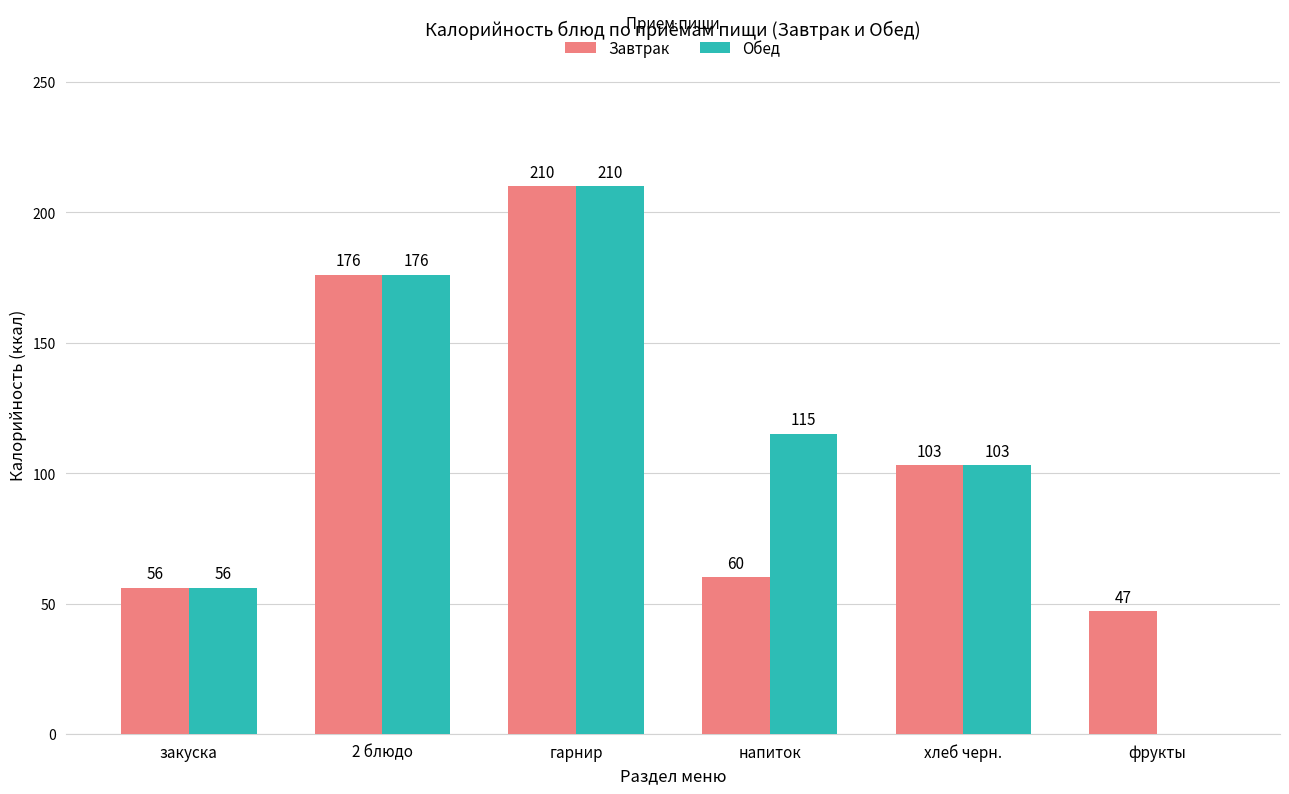

Reading left to right, transcribe all the data shown in this chart.

Завтрак: 56	176	210	60	103	47
Обед: 56	176	210	115	103	0